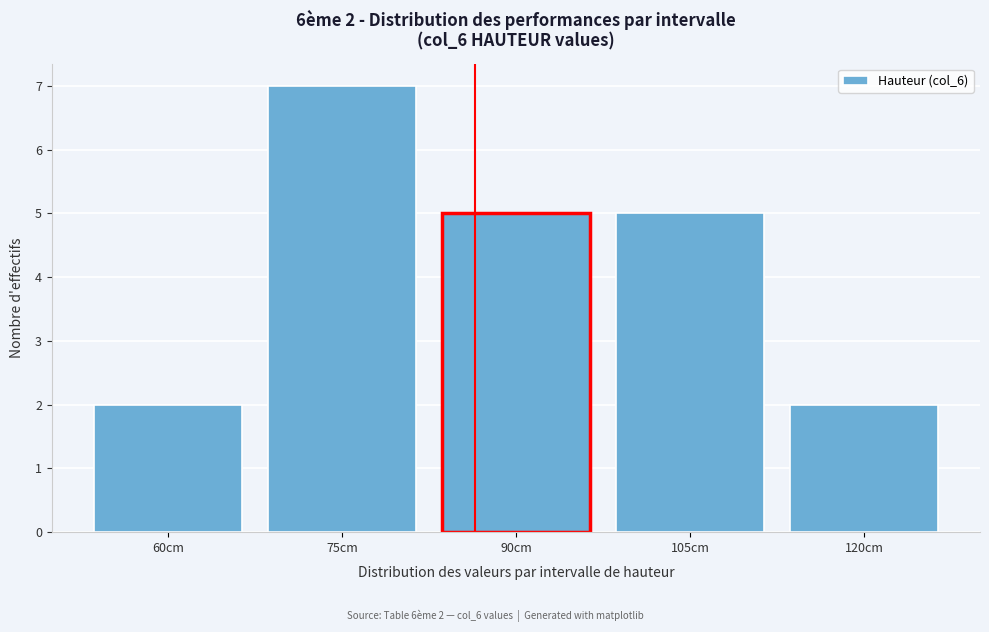

Reading right to left, what are all the values shown in this chart?

2	5	5	7	2